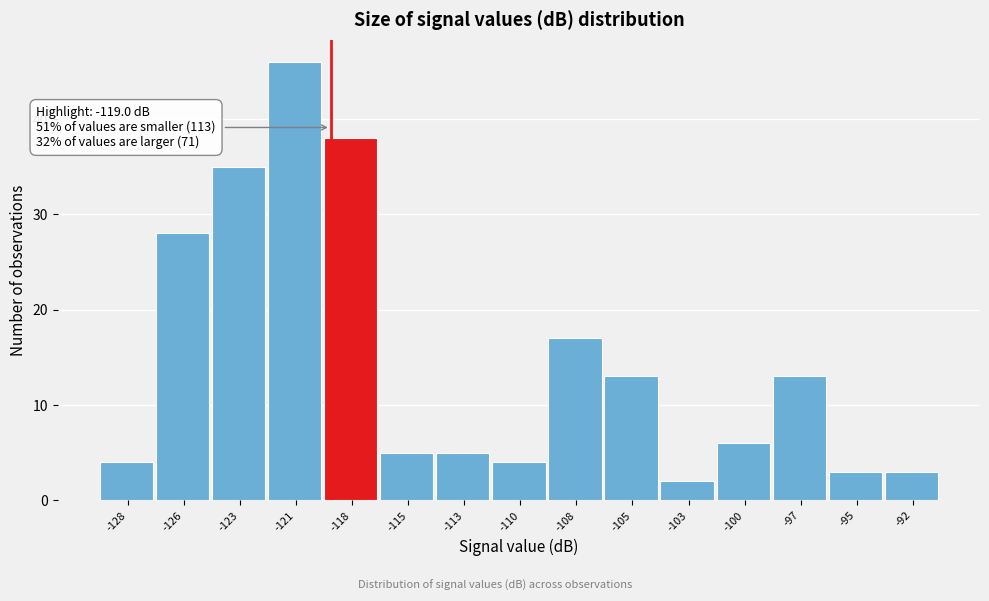

Reading left to right, list all the values displayed in this chart.

-128=4	-126=28	-123=35	-121=46	-118=38	-115=5	-113=5	-110=4	-108=17	-105=13	-103=2	-100=6	-97=13	-95=3	-92=3